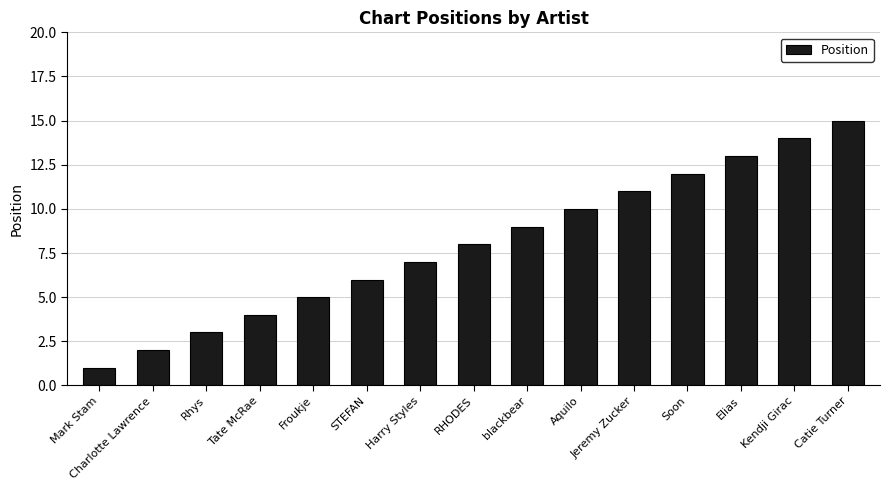

What is the value of the 14th bar from the left?

14